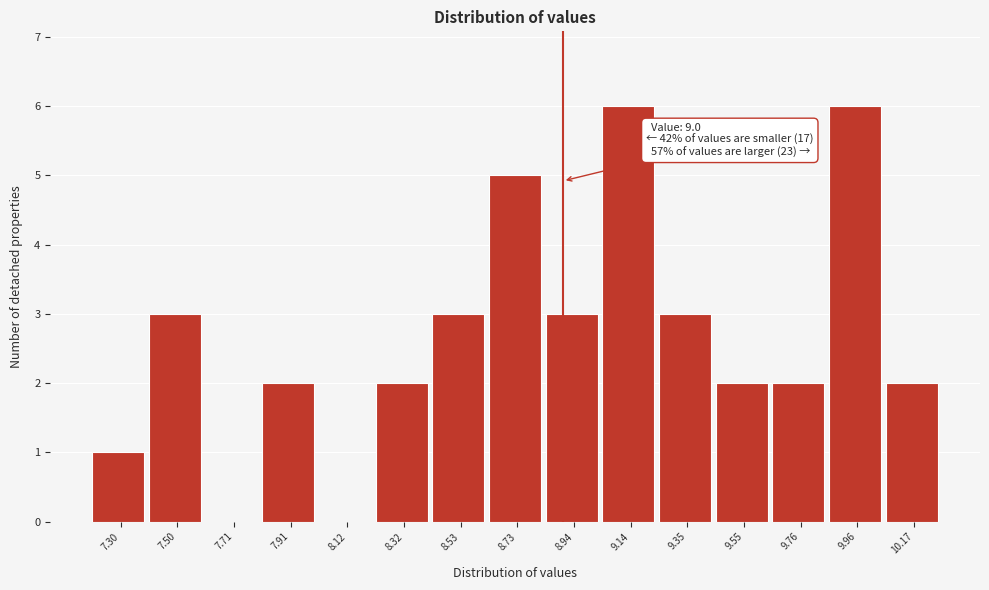

Reading right to left, list all the values displayed in this chart.

10.17=2	9.96=6	9.76=2	9.55=2	9.35=3	9.14=6	8.94=3	8.73=5	8.53=3	8.32=2	8.12=0	7.91=2	7.71=0	7.50=3	7.30=1